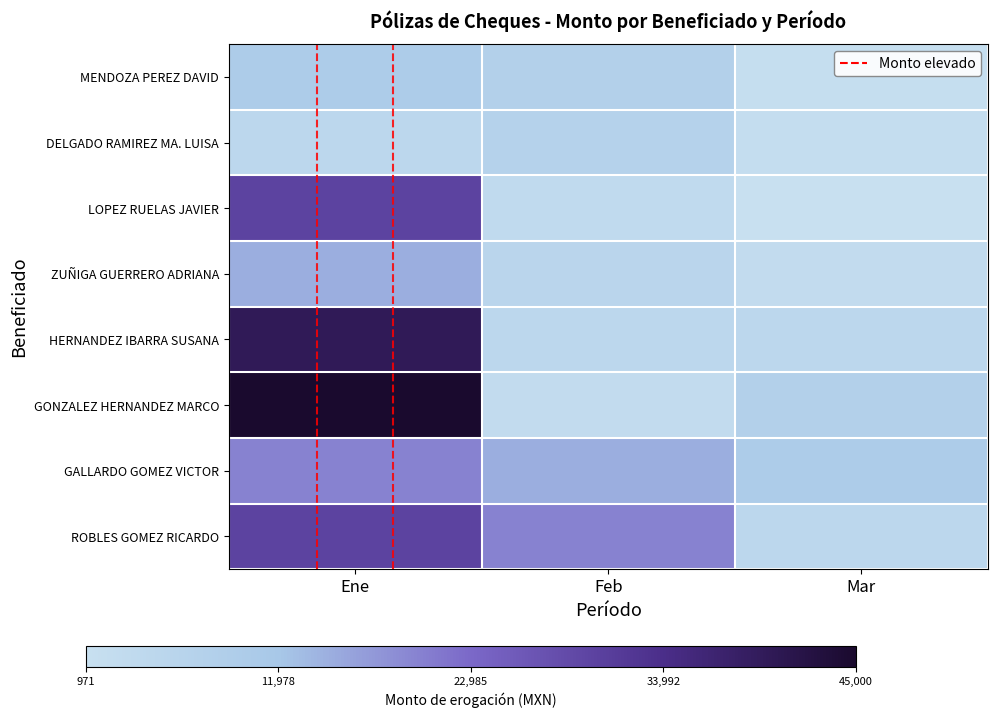

Between Ene and Mar, which series saw the biggest shift?

GONZALEZ HERNANDEZ MARCO